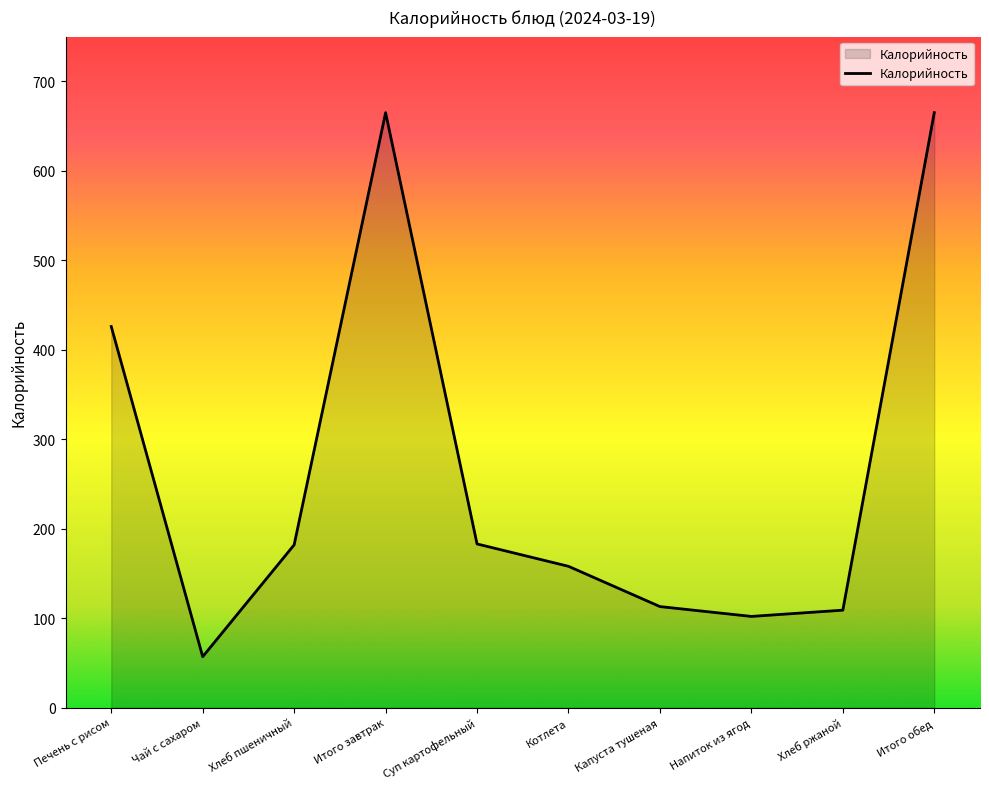

What is the difference between the values at Итого завтрак and Суп картофельный?

482